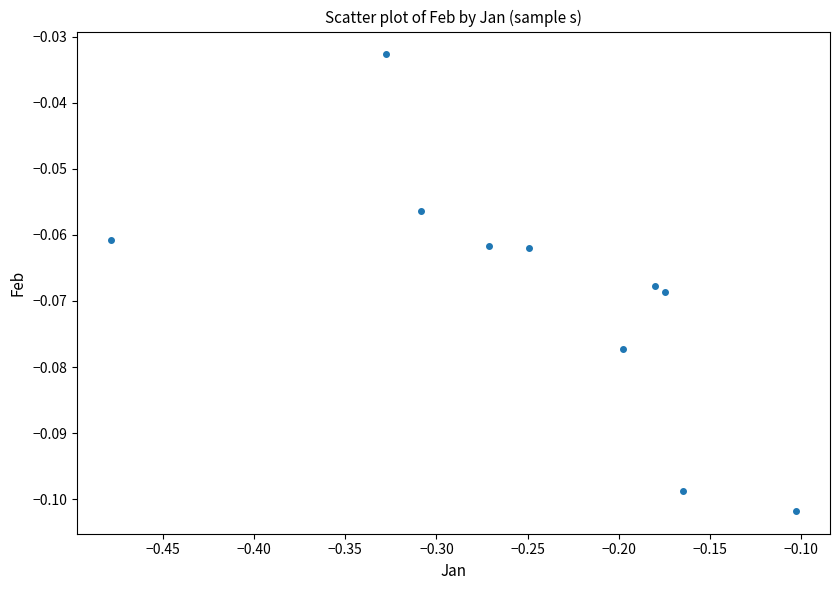

What is the range of X values (max minus min)?

0.4